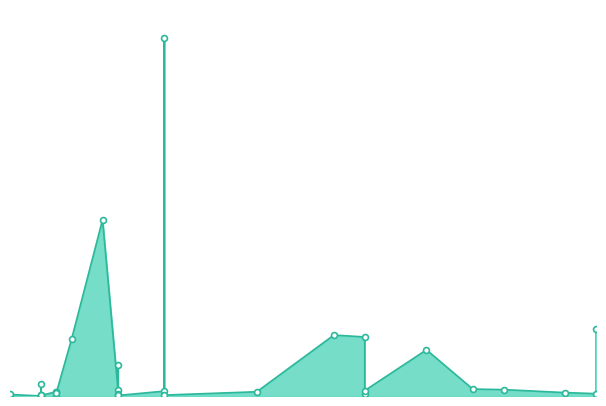

Between 2021-11-03 and 2021-11-08, which is larger?

2021-11-08